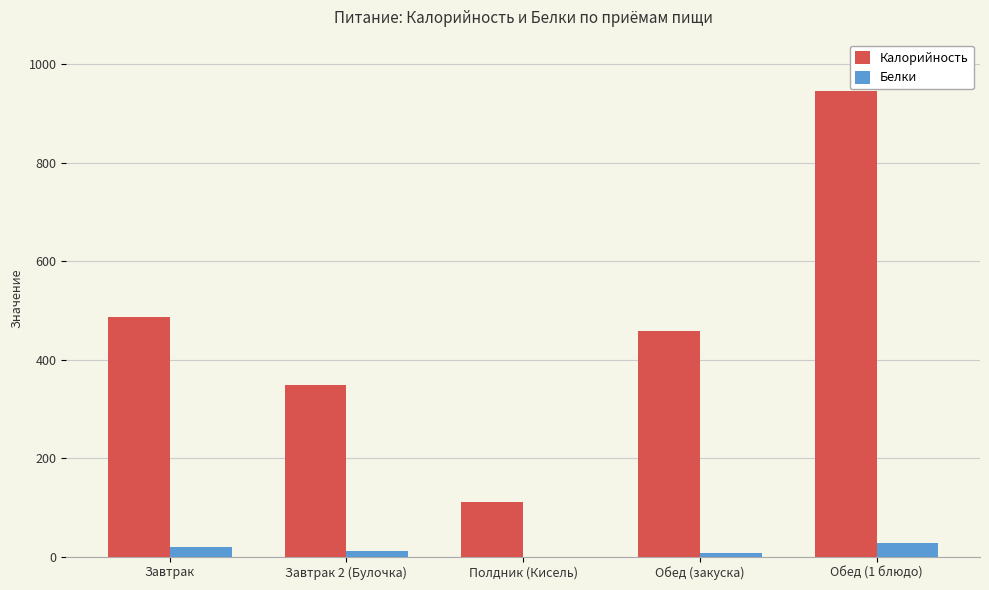

Is the value of Белки at Обед (закуска) greater than the value of Калорийность at Обед (закуска)?

No